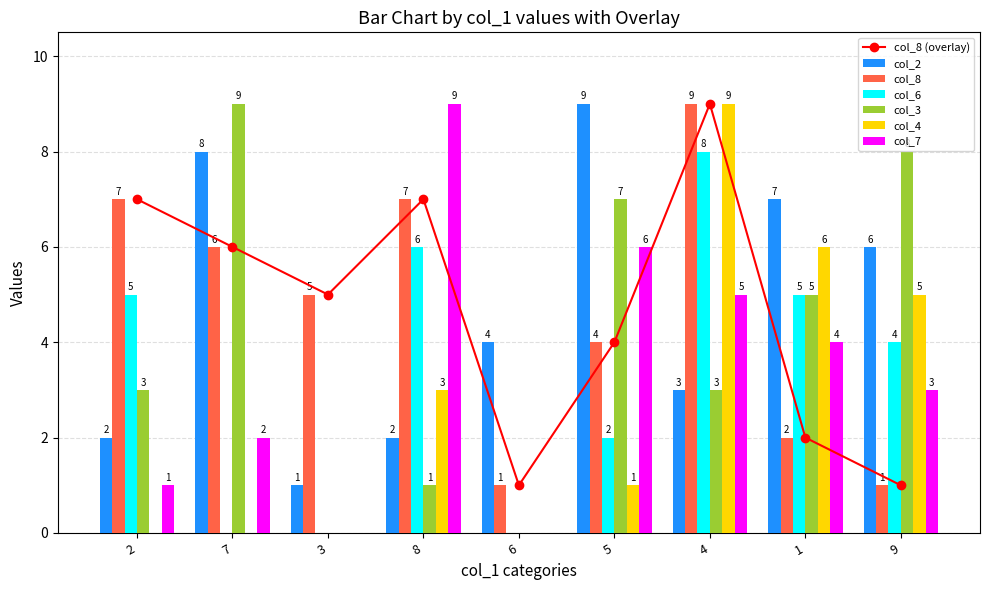

Reading left to right, list all the values displayed in this chart.

col_2: 2	8	1	2	4	9	3	7	6
col_8: 7	6	5	7	1	4	9	2	1
col_6: 5	0	0	6	0	2	8	5	4
col_3: 3	9	0	1	0	7	3	5	8
col_4: 0	0	0	3	0	1	9	6	5
col_7: 1	2	0	9	0	6	5	4	3